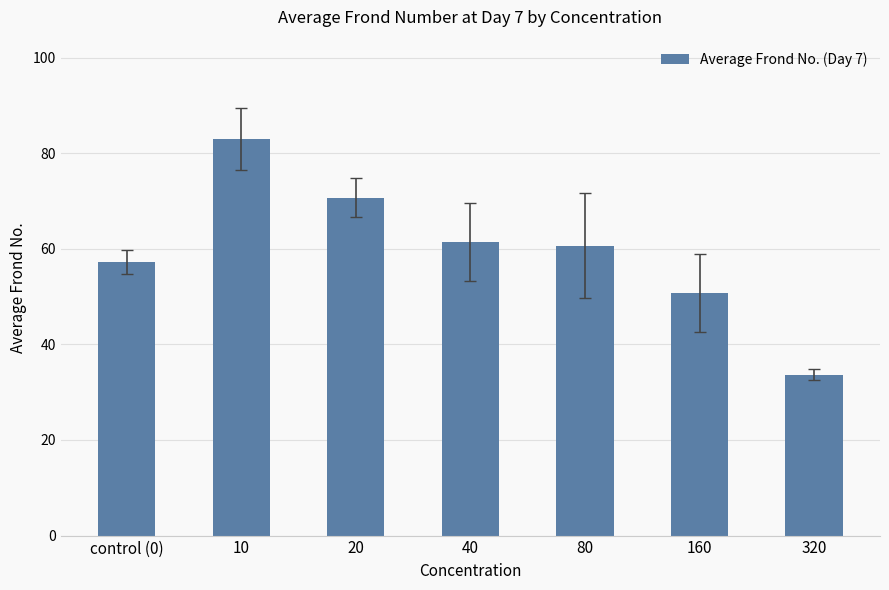

Reading right to left, what are all the values shown in this chart?

33.7	50.7	60.7	61.3	70.7	83.0	57.3